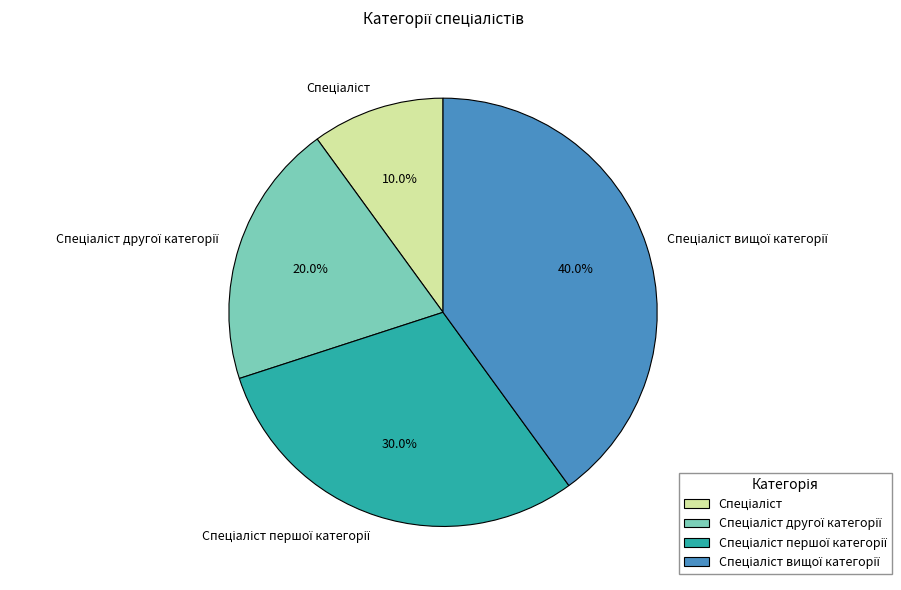

To the nearest percent, what is the average slice percentage?

25%